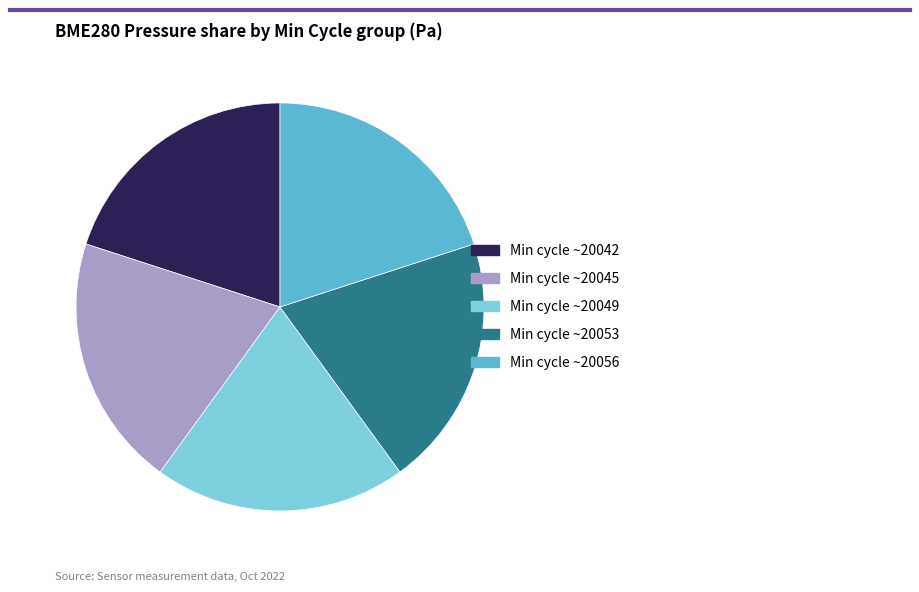

Combined, do Min cycle ~20053 and Min cycle ~20049 account for over 50%?

No